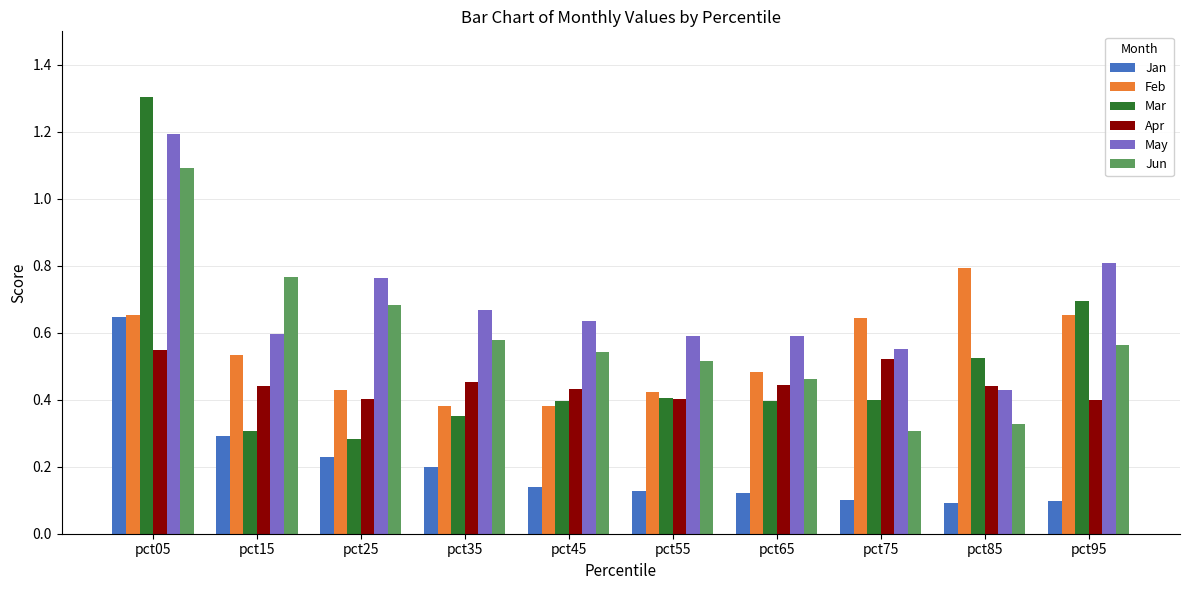

What are all the series names shown in the legend?

Jan, Feb, Mar, Apr, May, Jun